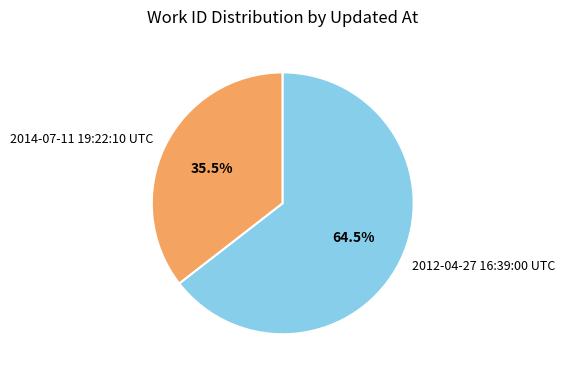

Which category accounts for the majority?

2012-04-27 16:39:00 UTC